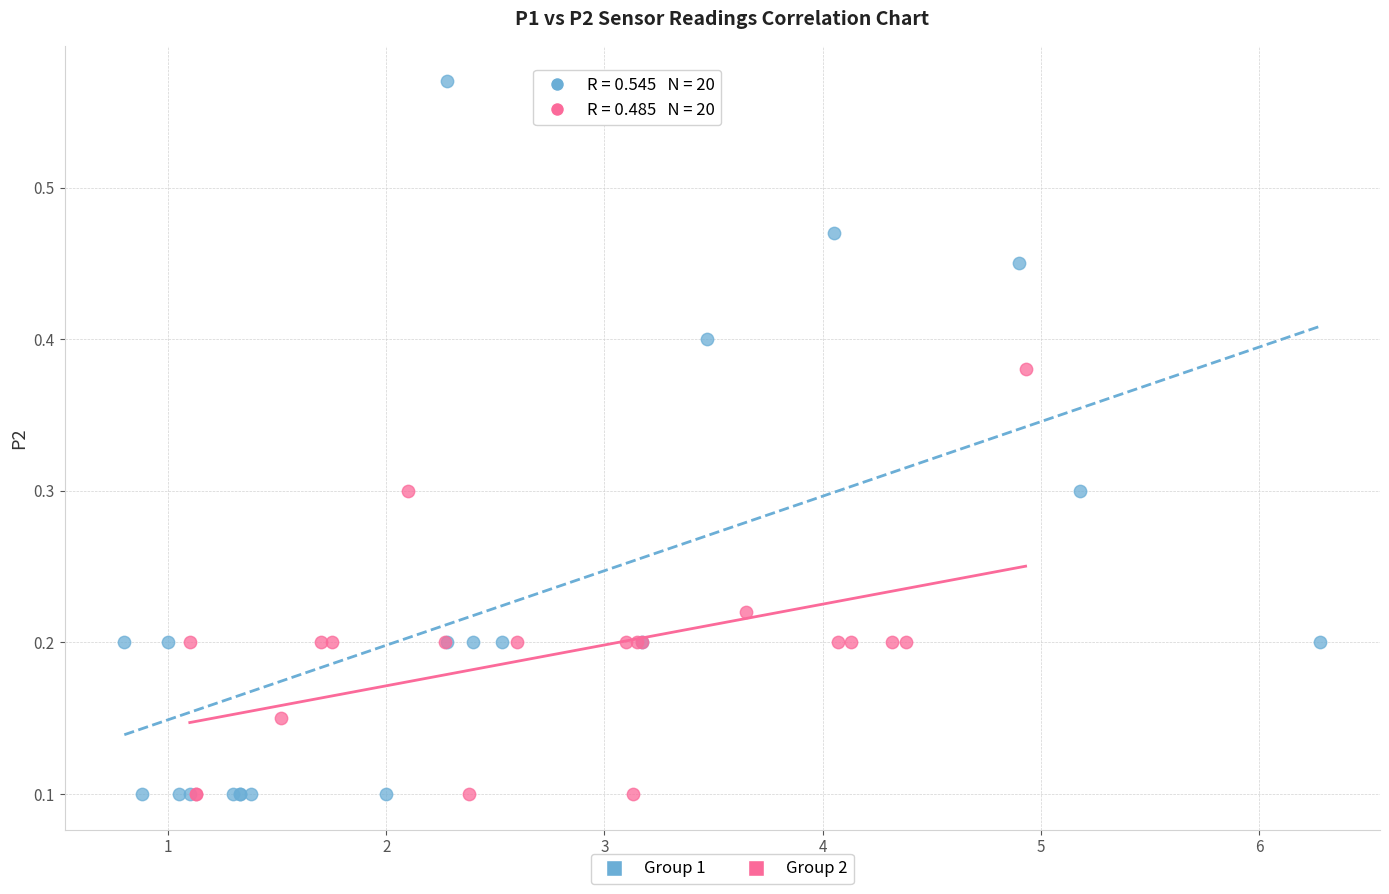

Which series contains the highest Y value?

Group 1